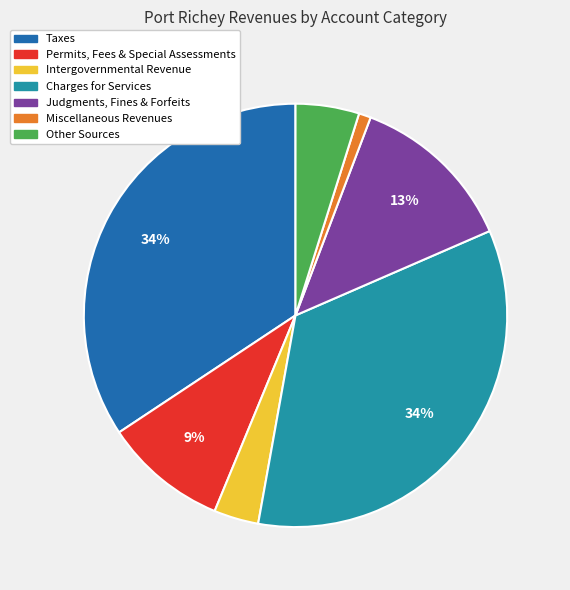

Combined, do Other Sources and Judgments, Fines & Forfeits account for over 50%?

No